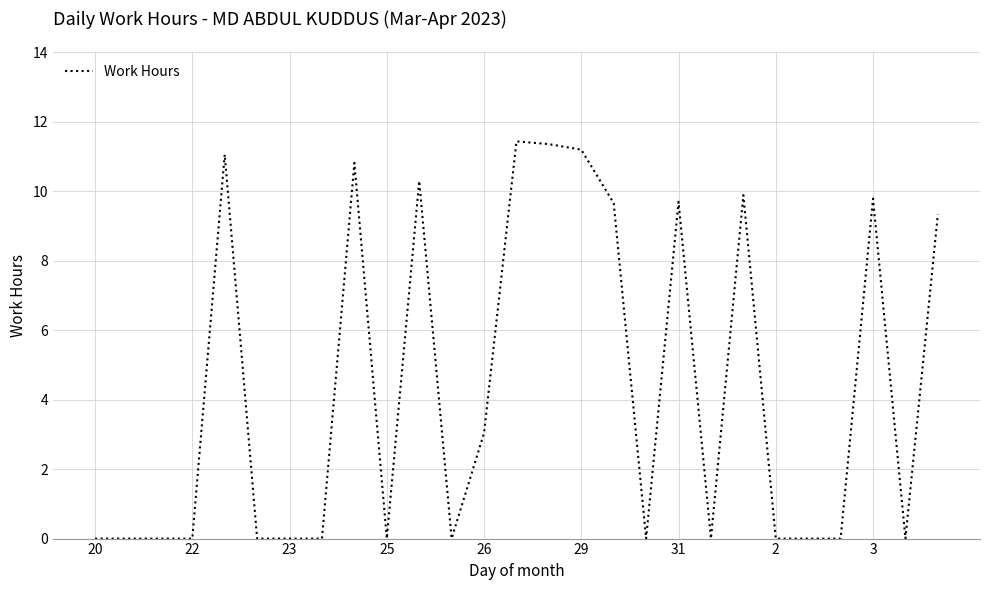

What is the maximum value shown in the chart?

11.4